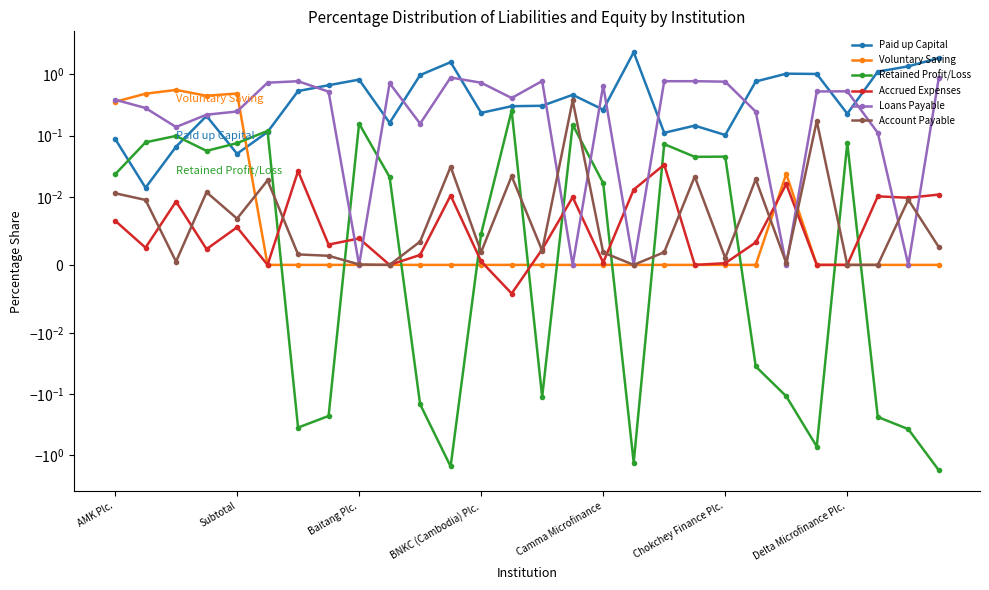

Is it true that Paid up Capital equals 0.9 at Delta Microfinance Plc.?

False